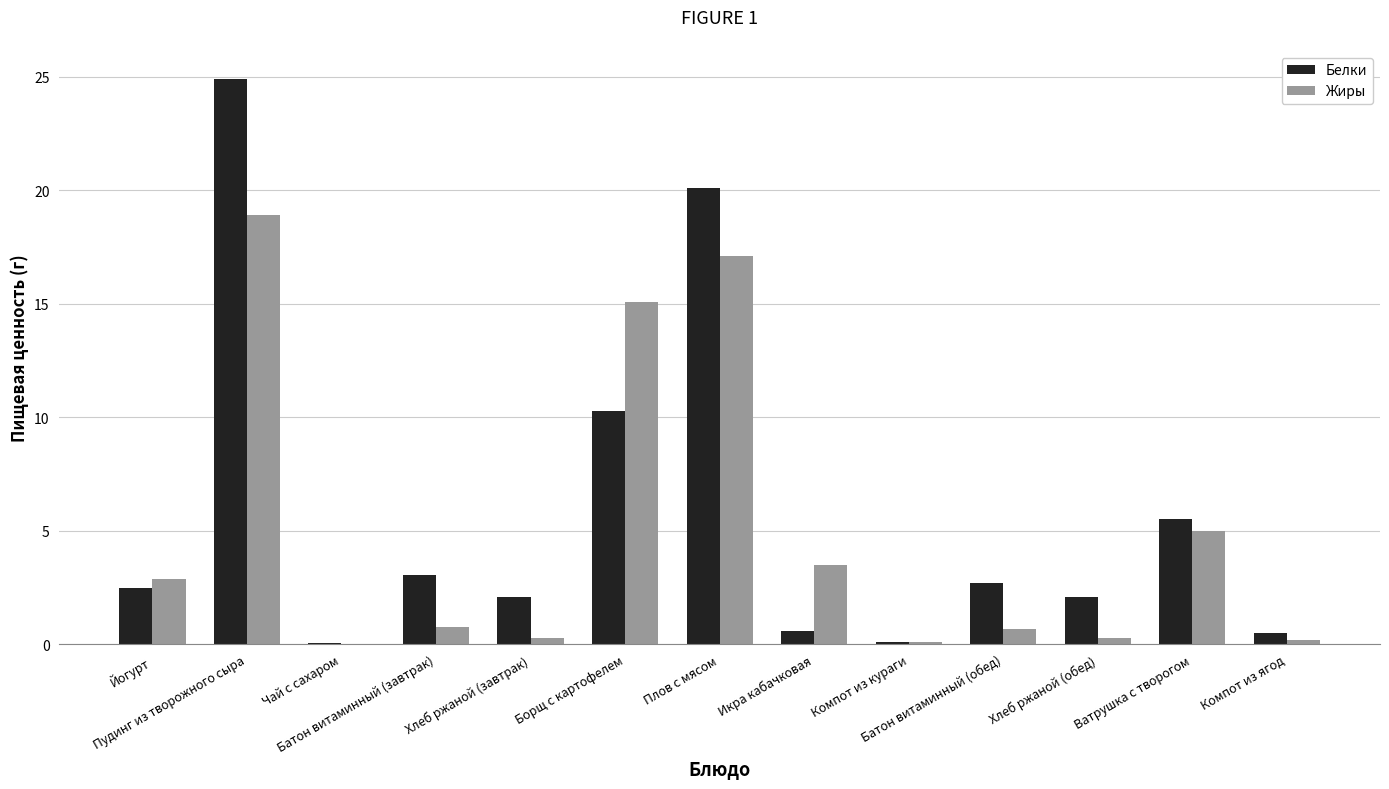

How many groups of bars are there?

13